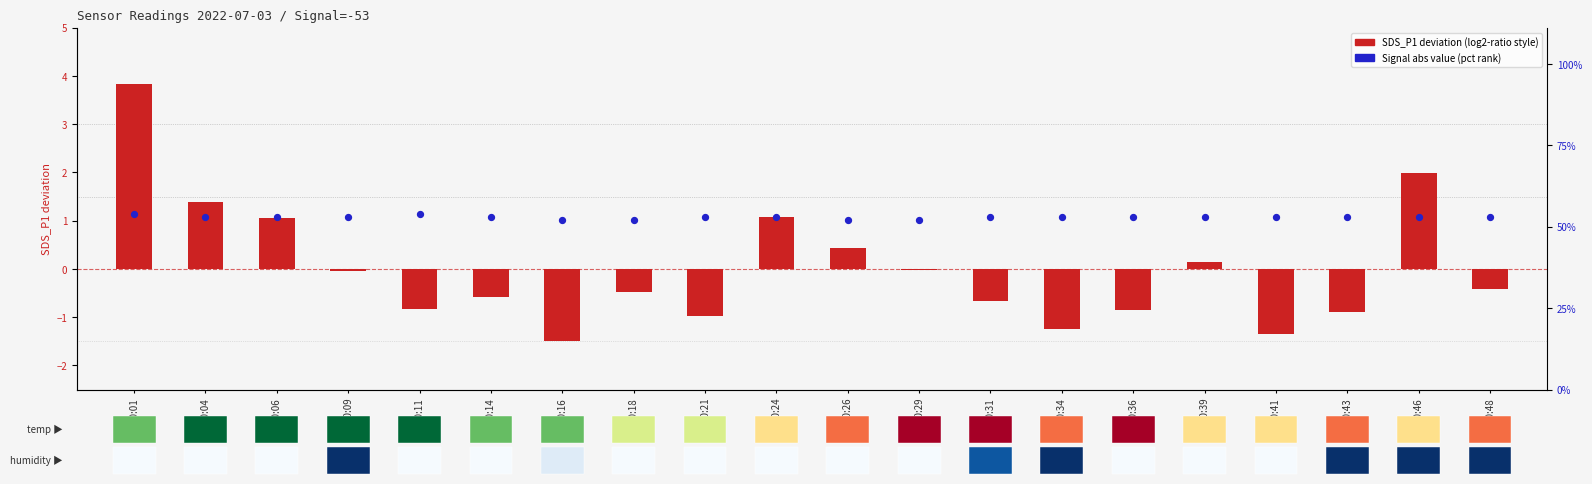

At which category is the sum across all series the highest?

00:01